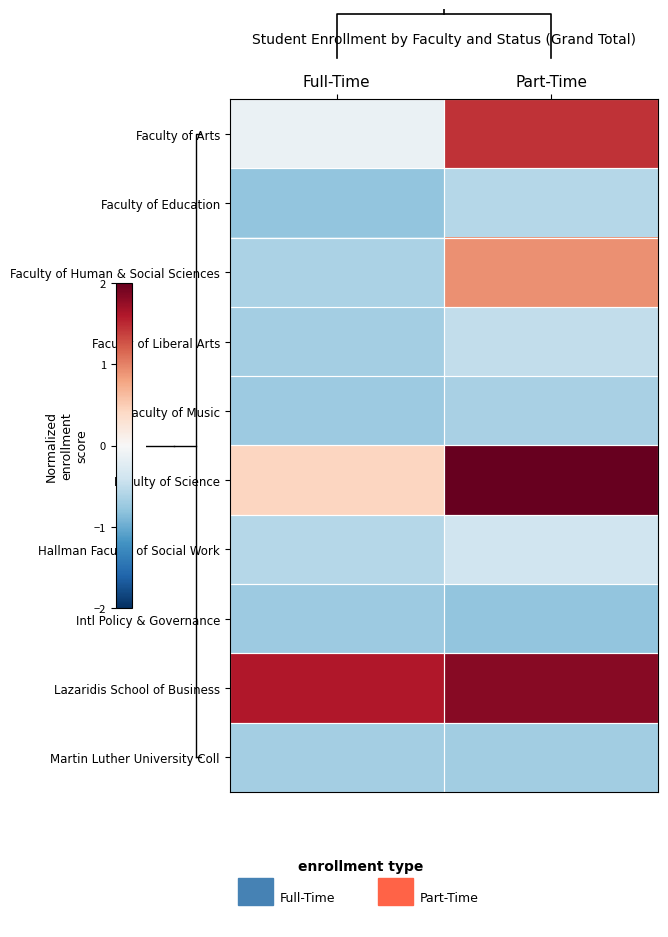

List the labels in order of Faculty of Human & Social Sciences value, largest first.

Part-Time, Full-Time